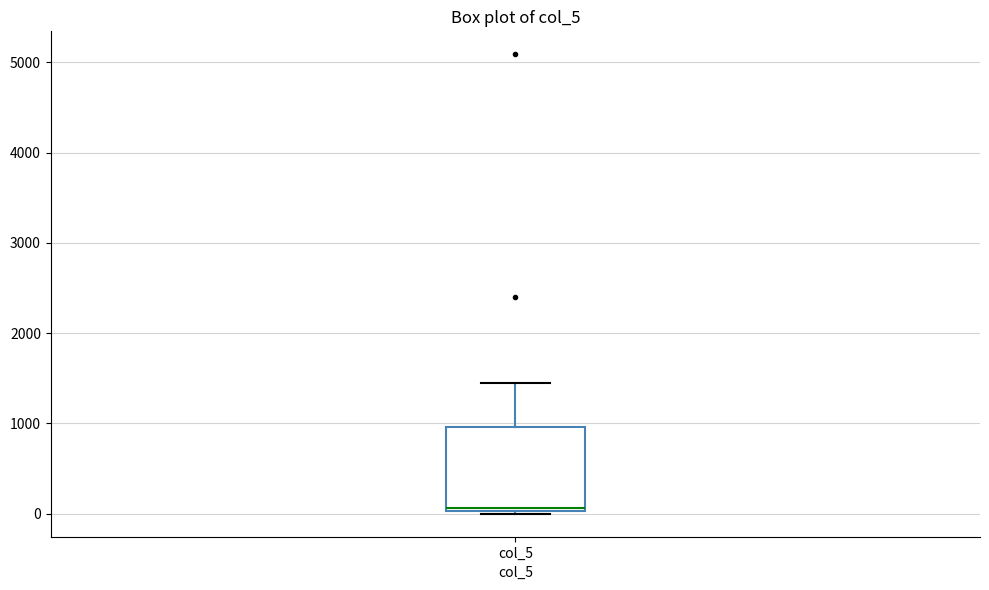

Read this box plot against the y-axis: the position of the median line, the range covered by the box, and the ends of both whiskers. The values are not printed on the chart, so give them approximately, as read against the axis.

median 100, box 0 to 1000, whiskers 0 to 1400